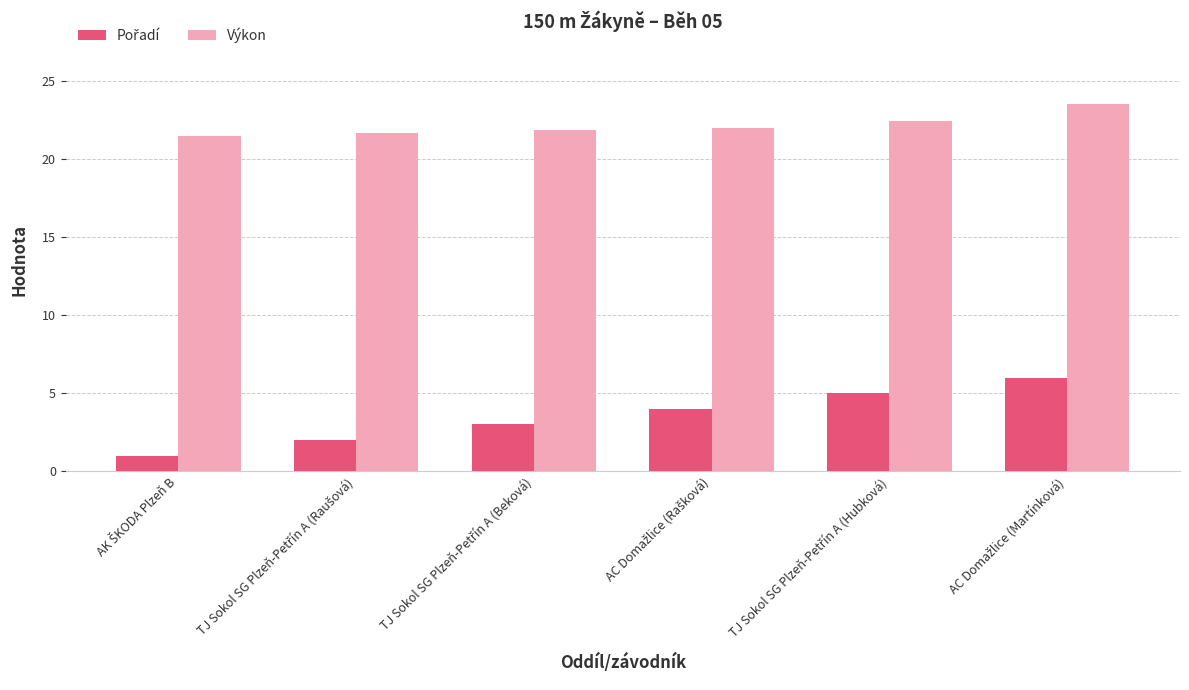

What is the average value of the Výkon series?

22.2